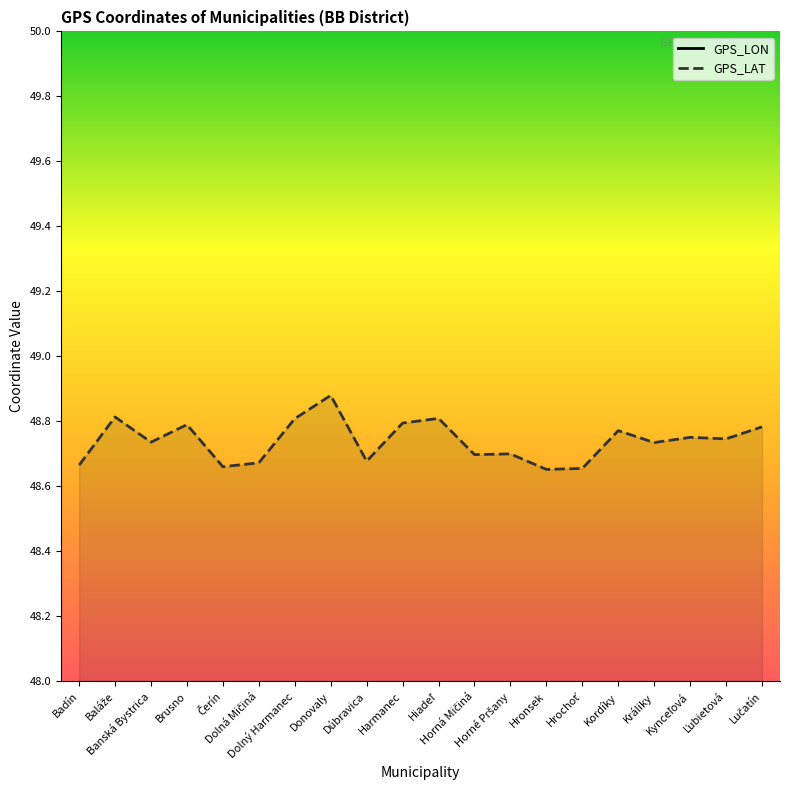

How many data points does each series have?

20